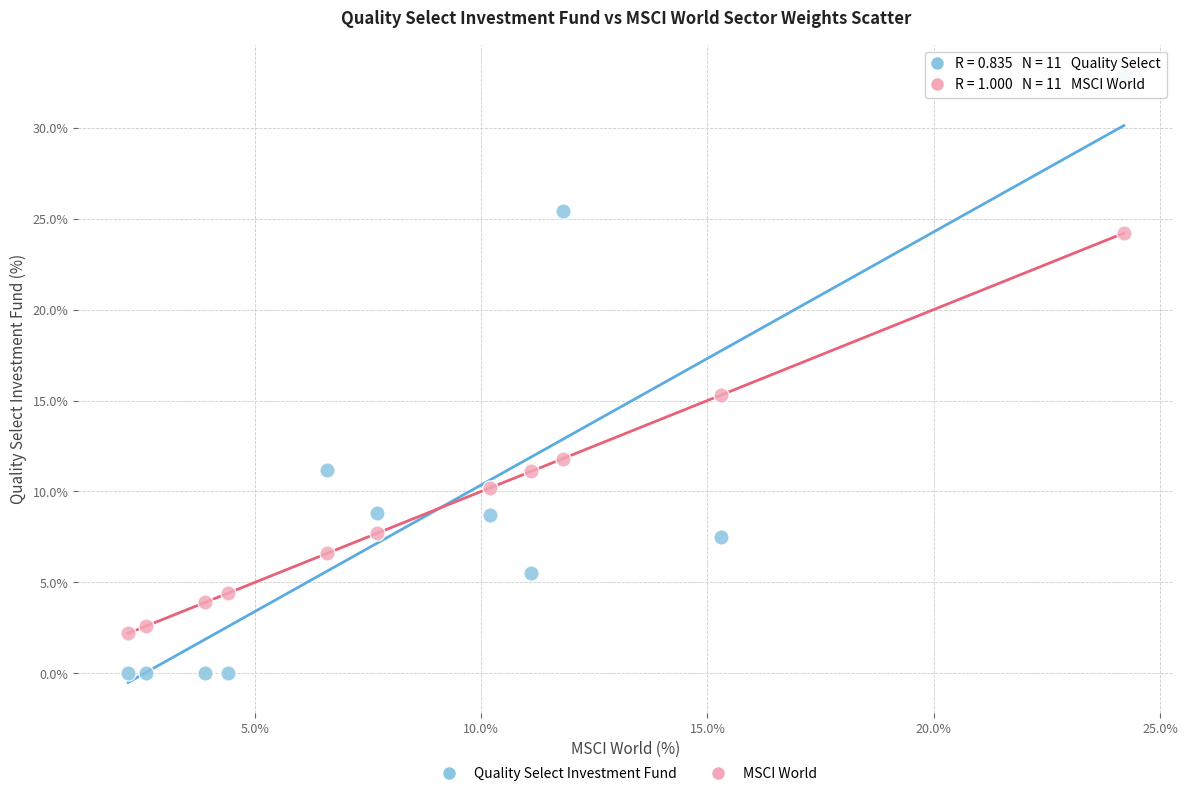

Across all series, what Y value is closest to 16?

15.3